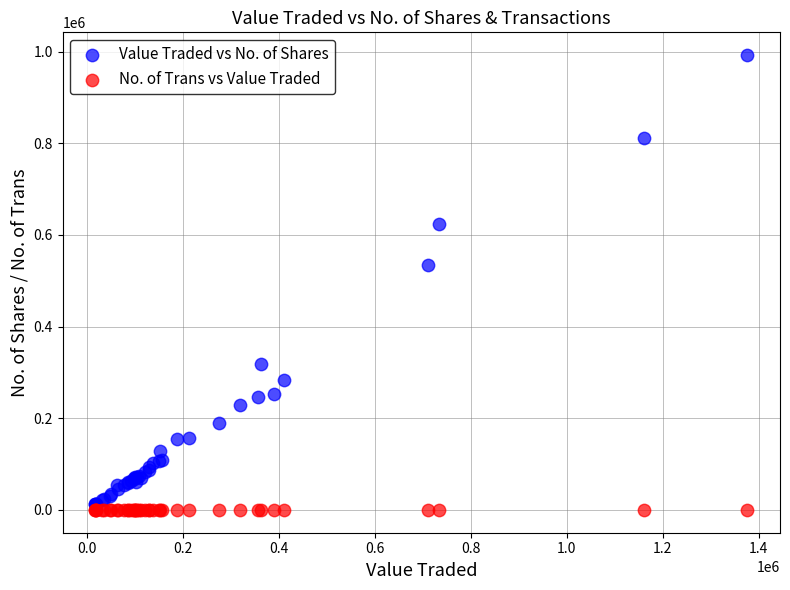

Which series reaches the minimum Y coordinate?

No. of Trans vs Value Traded